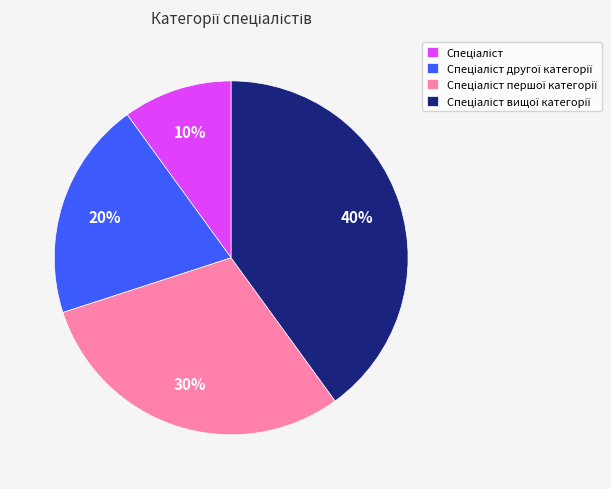

How many segments does this pie chart have?

4